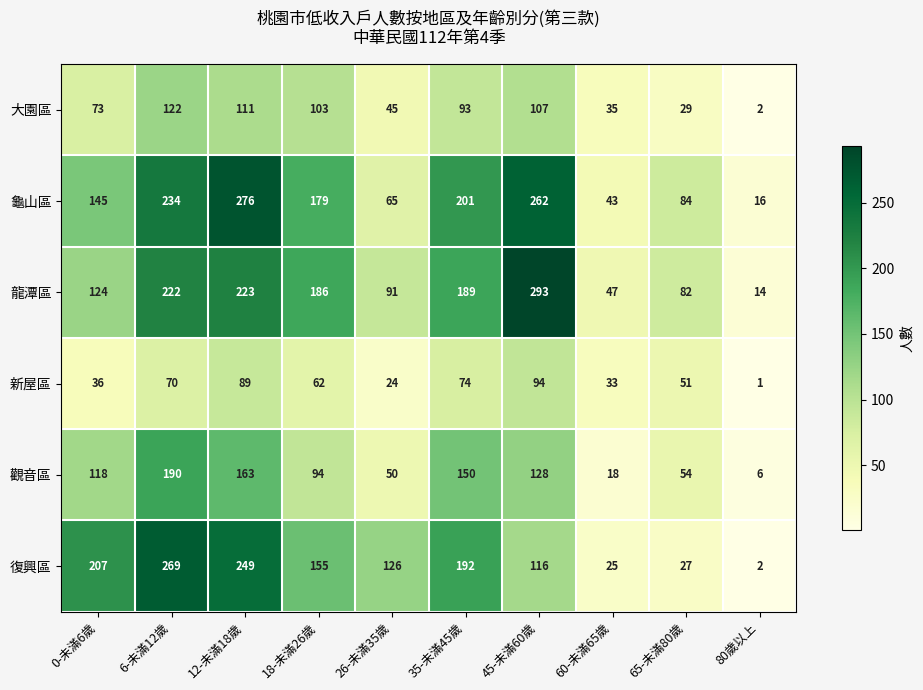

What is the approximate value of 復興區 at 12-未滿18歲, to the nearest 5?

250